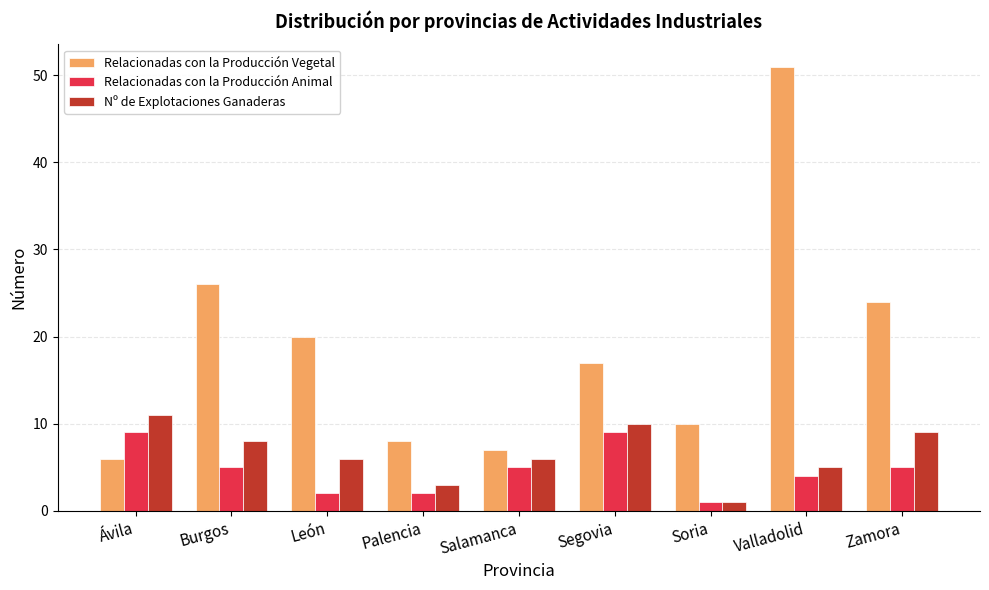

Read the Relacionadas con la Producción Vegetal value at Ávila, to the nearest 10.

10